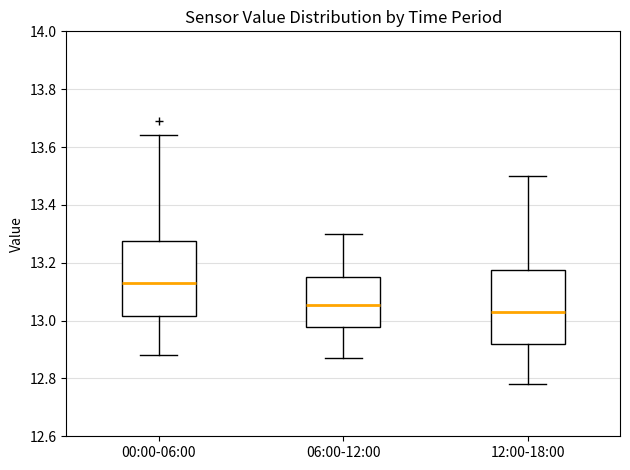

Where is the upper edge of the box for 06:00-12:00 on the y-axis? The values are not printed on the chart, so give them approximately, as read against the axis.

13.16